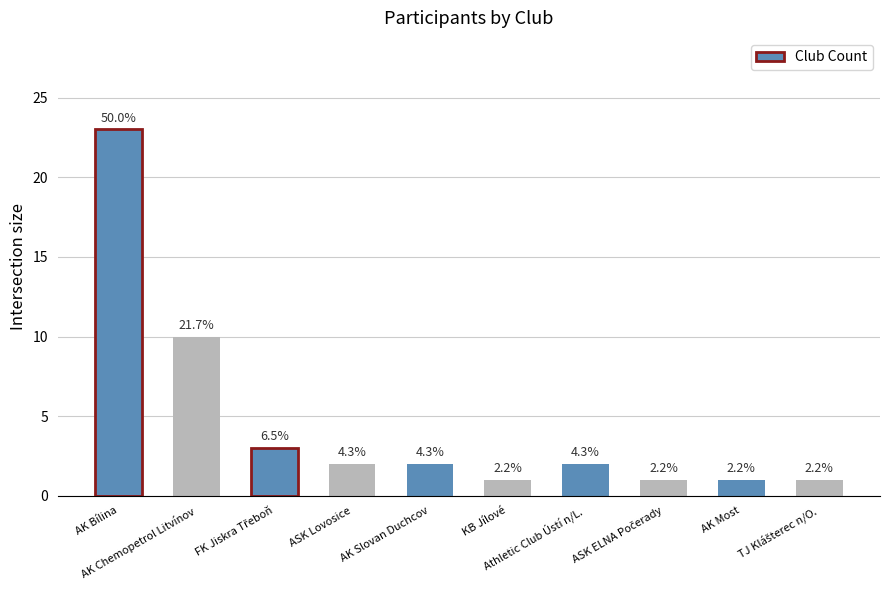

How many bars are there in total?

10